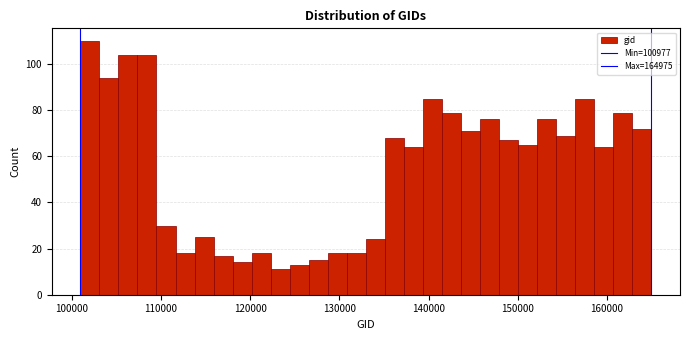

Around what value on the x-axis is the tallest bar? Give the approximate position of its centre, as read against the axis.

102000